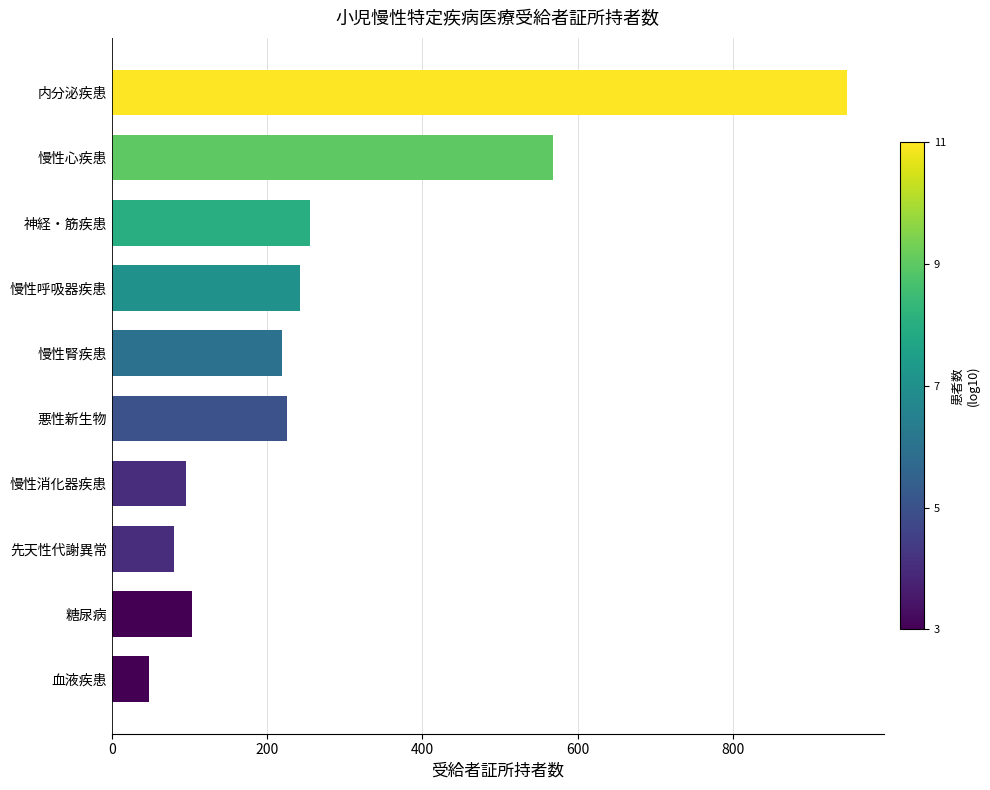

What is the maximum value shown in the chart?

947